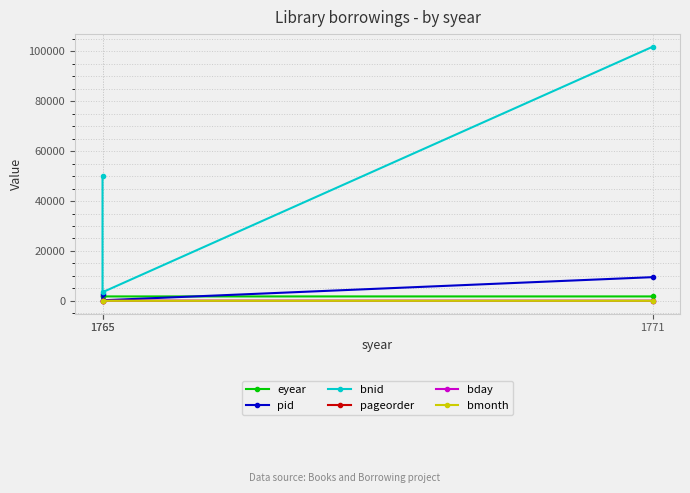

How many lines are shown in the chart?

6